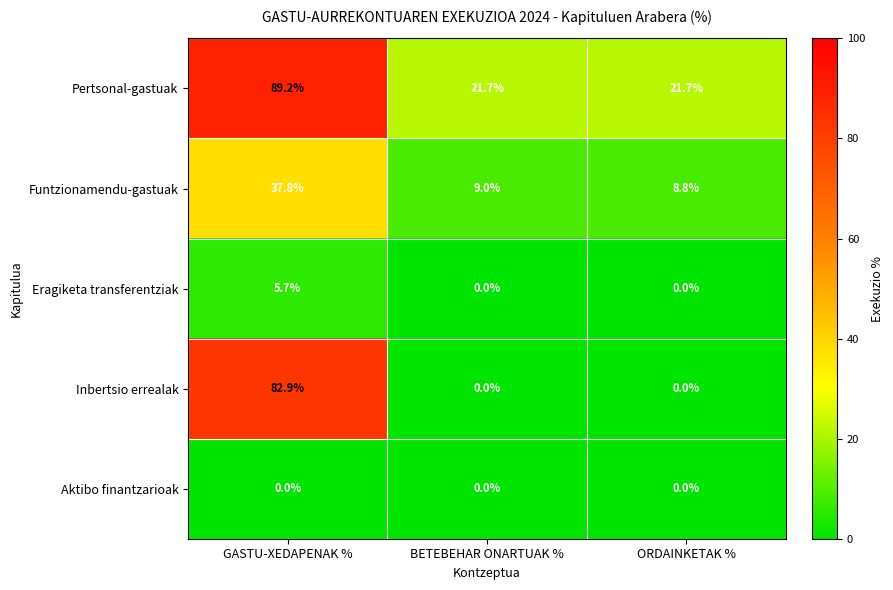

What is the total value across all series at BETEBEHAR ONARTUAK %?

30.7